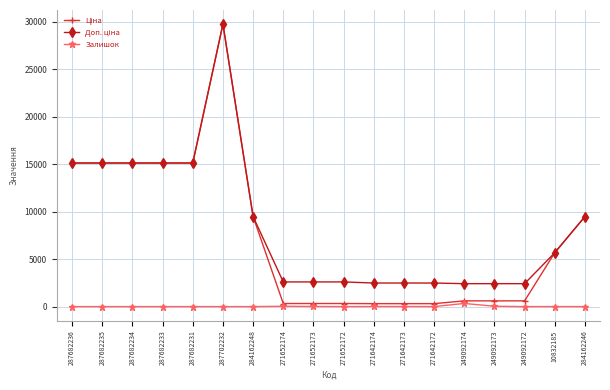

At which category is the sum across all series the highest?

287702232